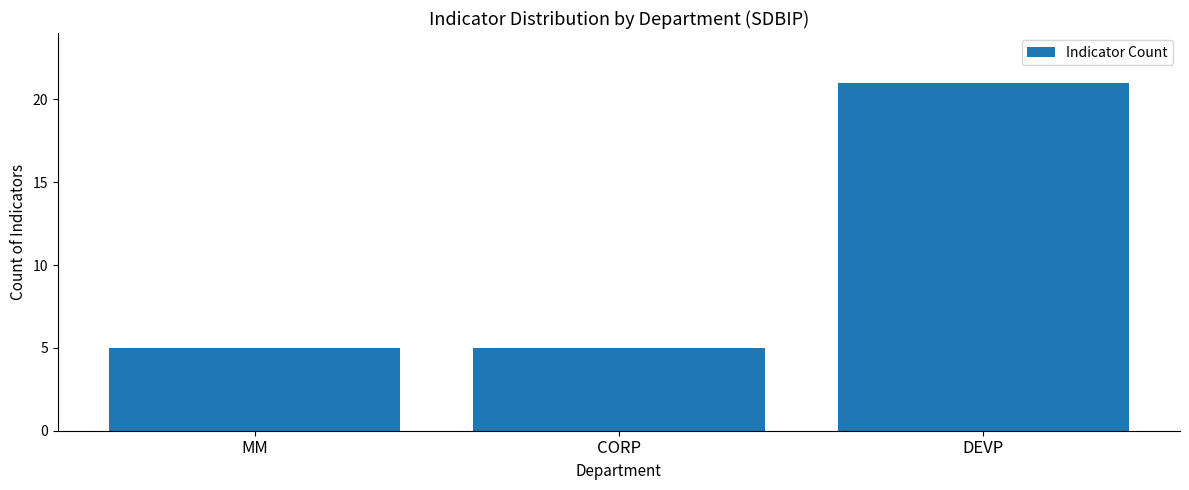

Is it true that the value at MM is 3?

False